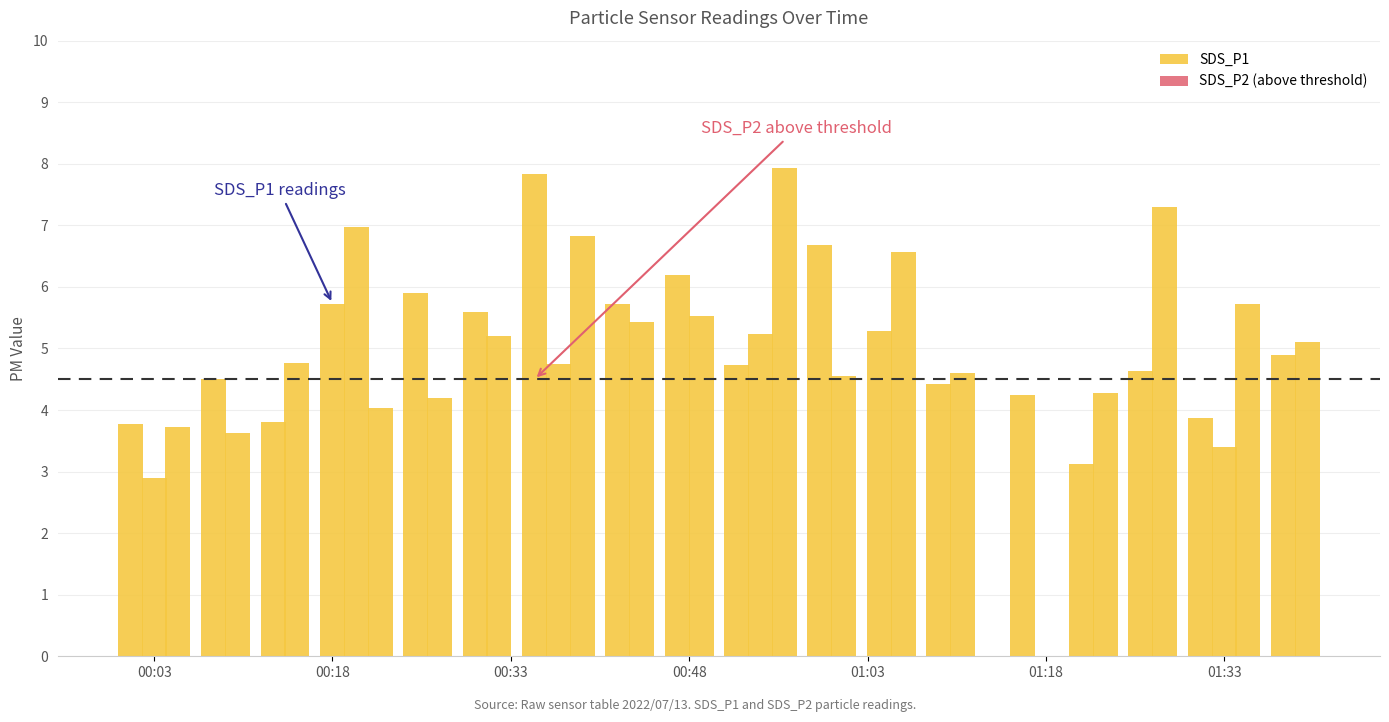

What is the smallest value displayed?

2.9